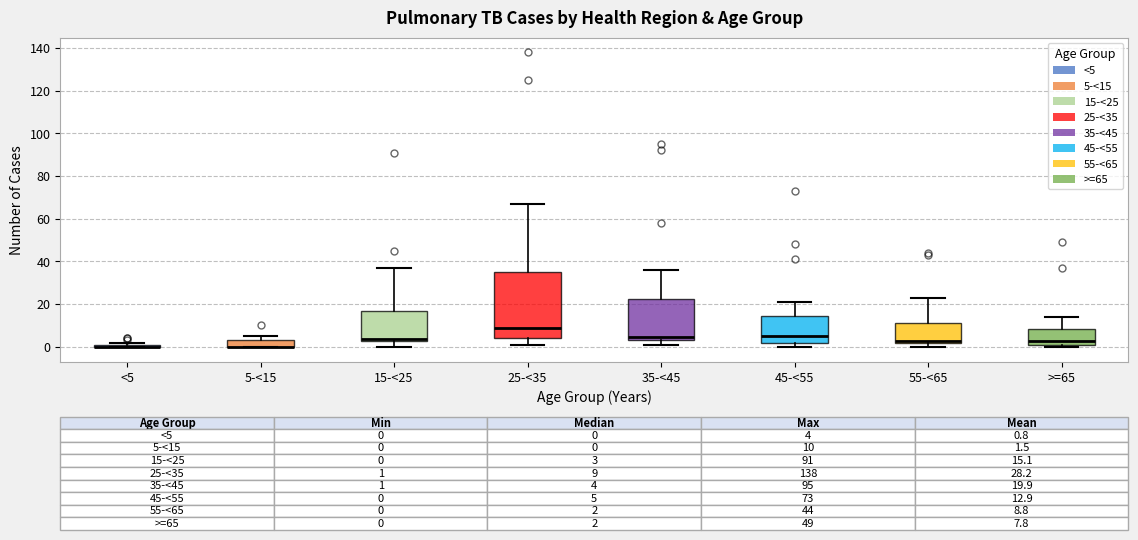

Which box is the tallest, from its lower edge to its upper edge?

25-<35